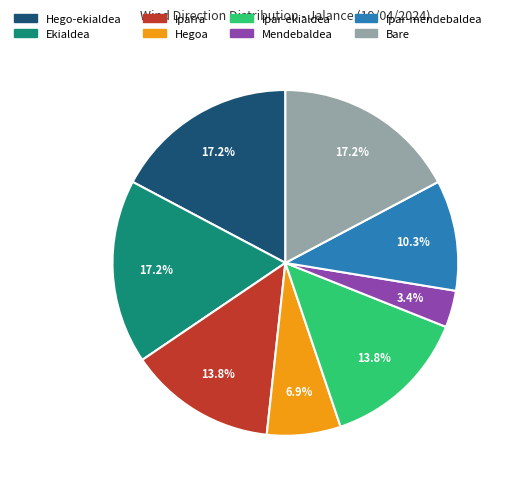

Does Ipar-mendebaldea represent more than half of the total?

No